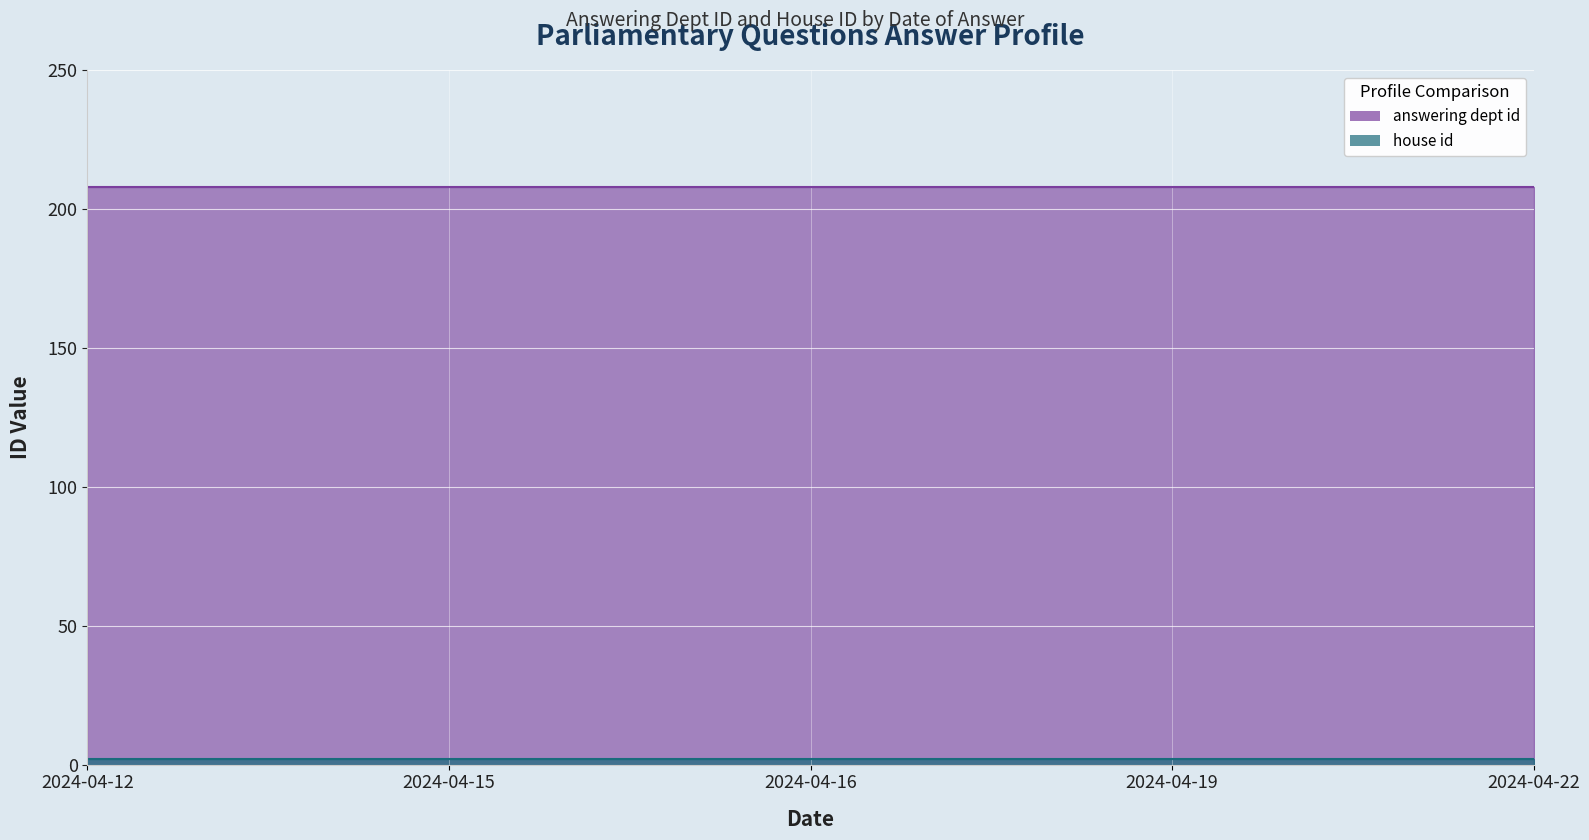

The house id series shows 1 at 2024-04-15. True or false?

False